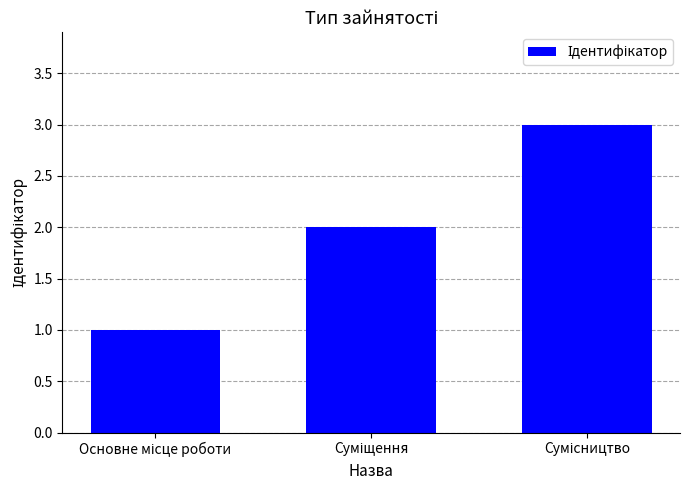

What is the maximum value shown in the chart?

3